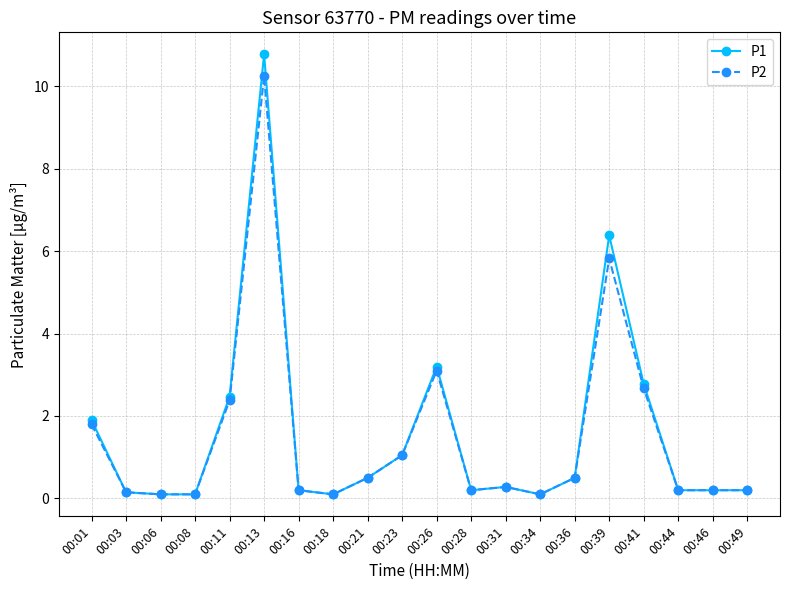

Which series has the largest range (max minus min)?

P1